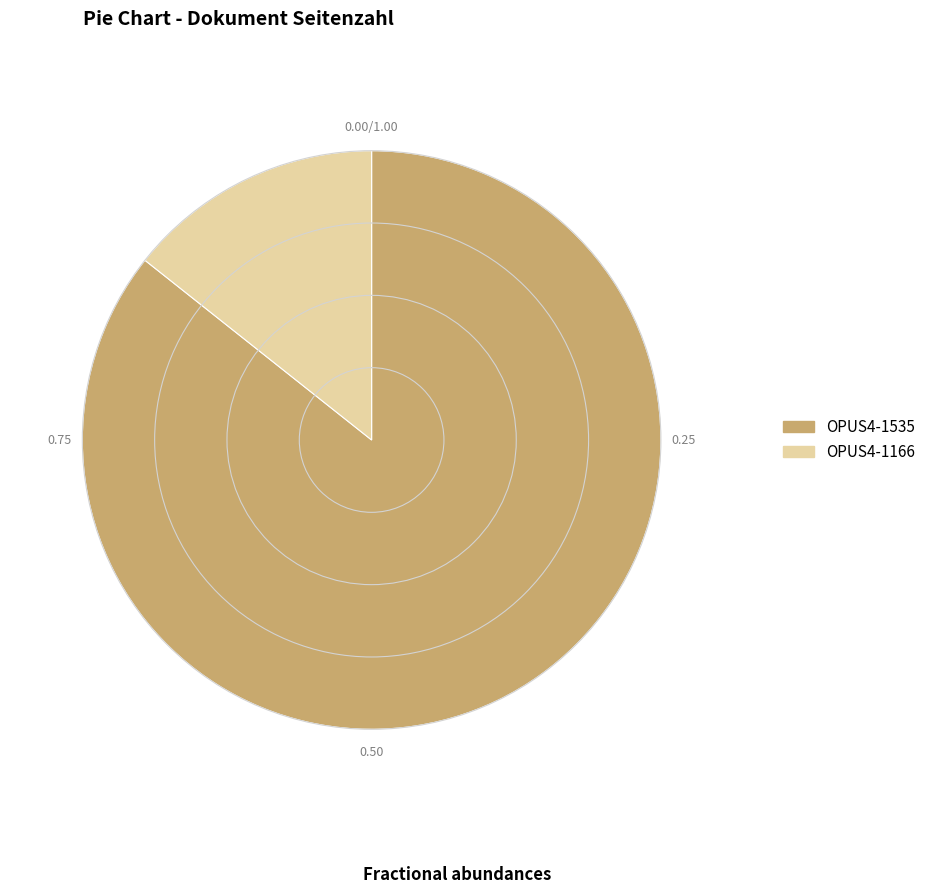

Which has a higher value, OPUS4-1535 or OPUS4-1166?

OPUS4-1535